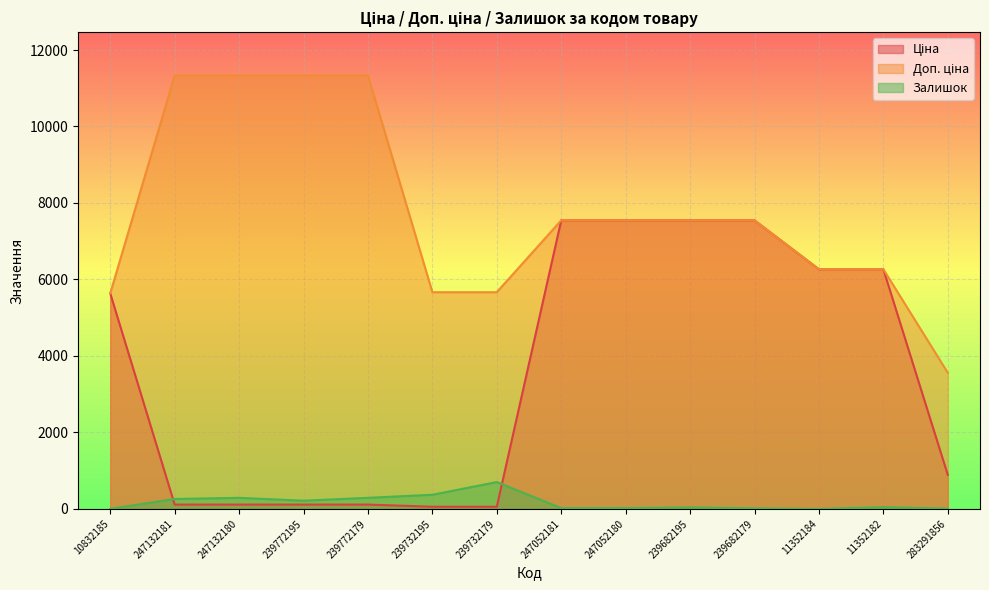

What is the label of the 7th point from the left?

239732179